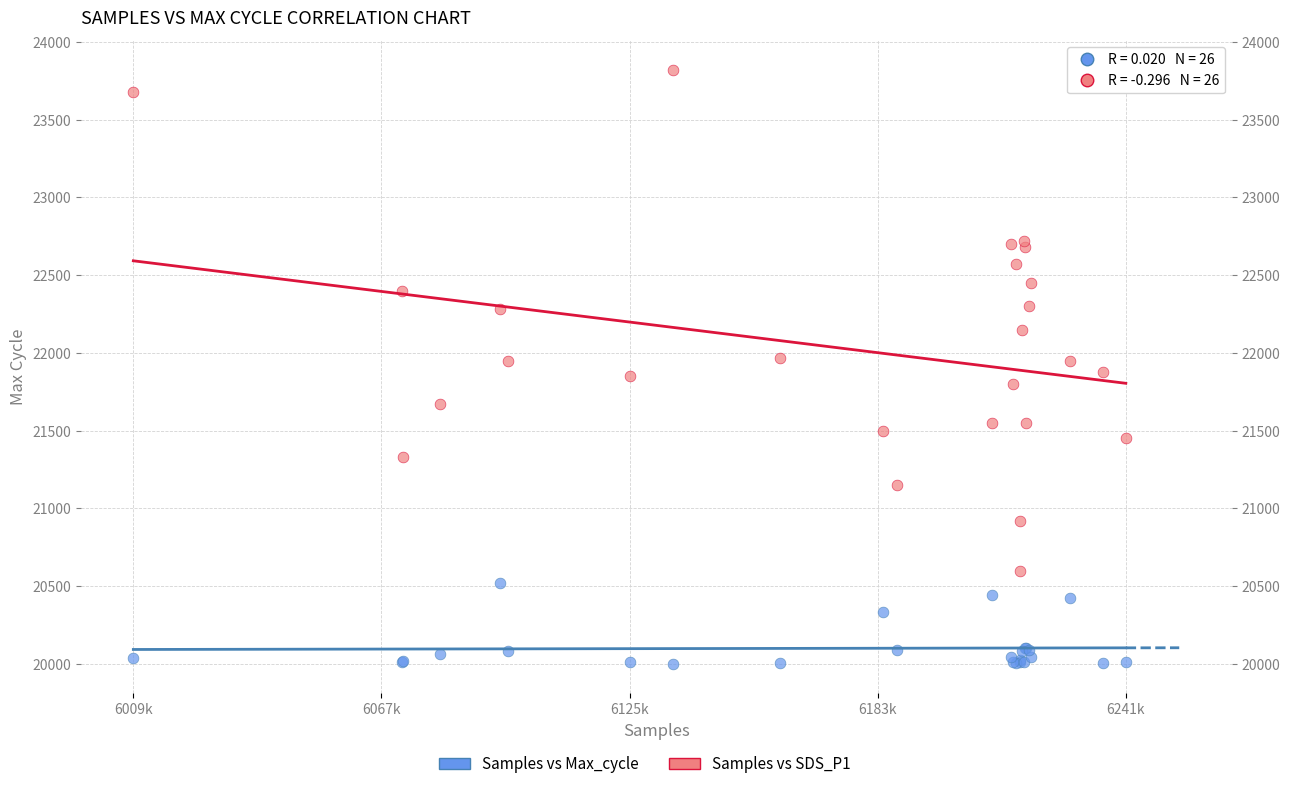

What is the X range (max minus min) for the scatter plot?

231964